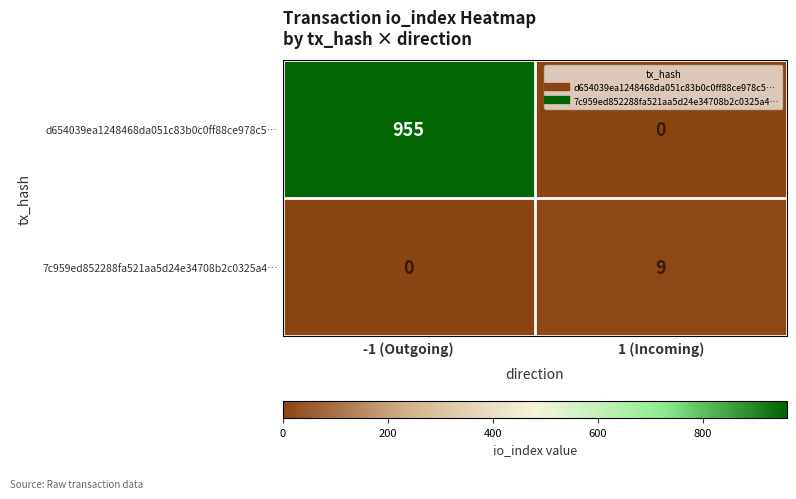

How many distinct data groups are displayed?

2